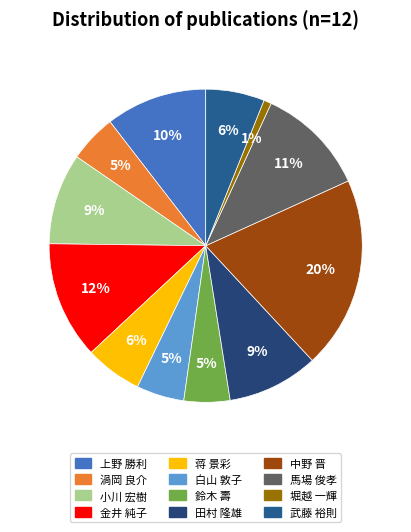

Which category has the smallest portion of the pie?

堀越 一輝